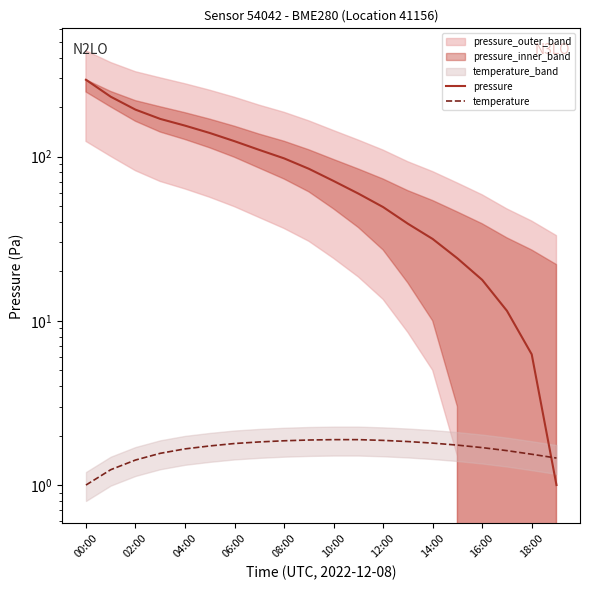

The pressure series shows 17.8 at 16:00. True or false?

True